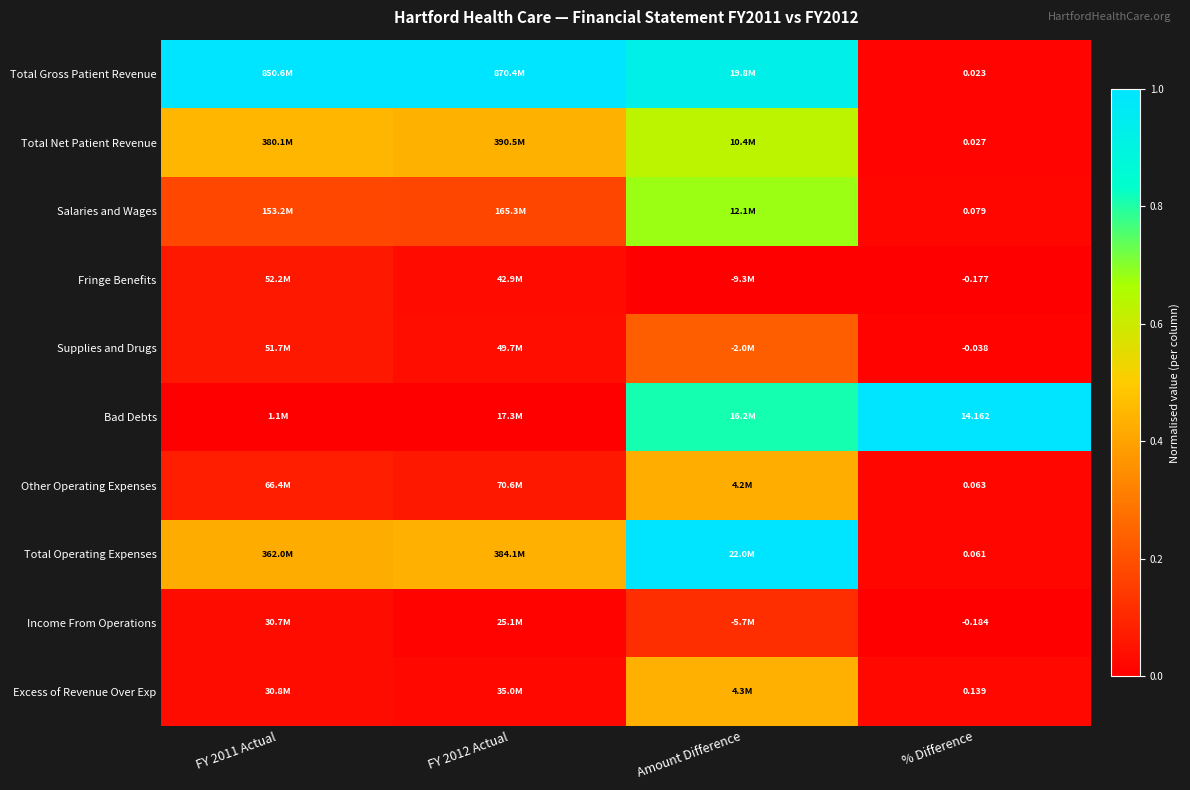

Count the number of categories in the chart.

4